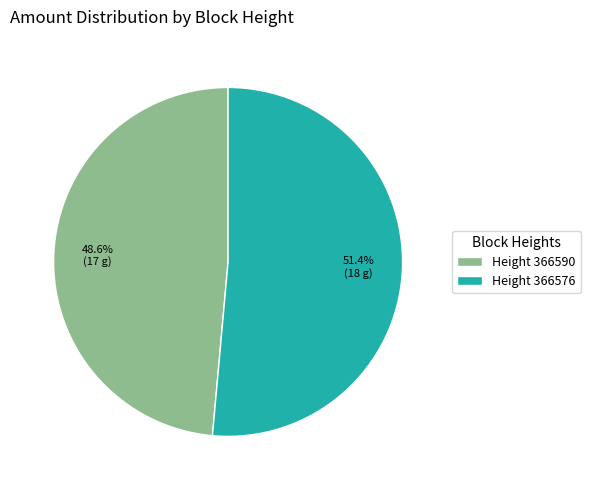

Does Height 366576 account for over 50% of the chart?

Yes